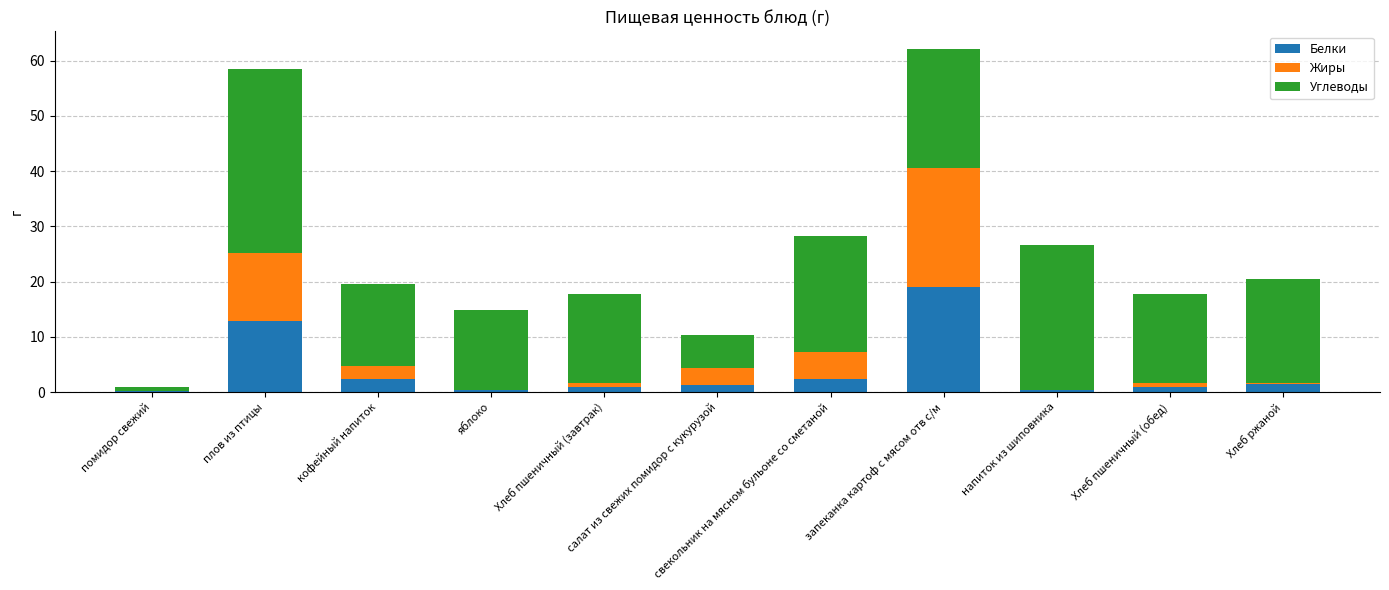

What is the sum of all Белки values?

42.3